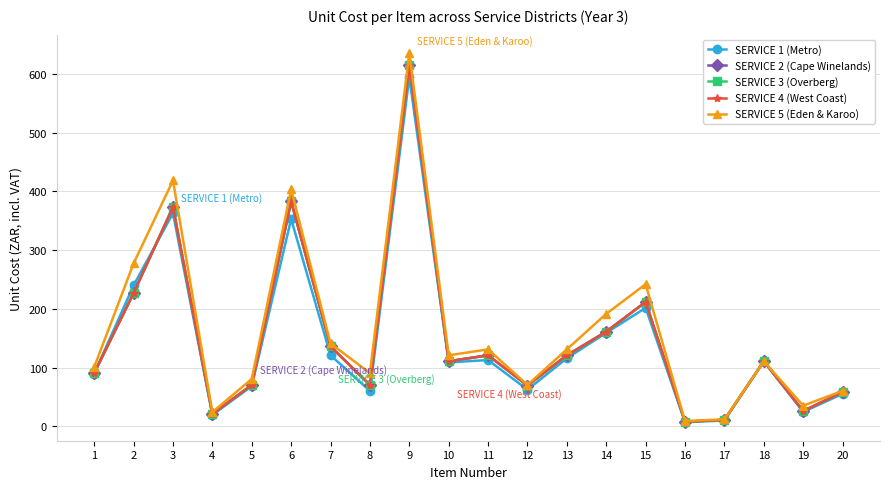

Does the chart display data point markers on the line(s)?

Yes